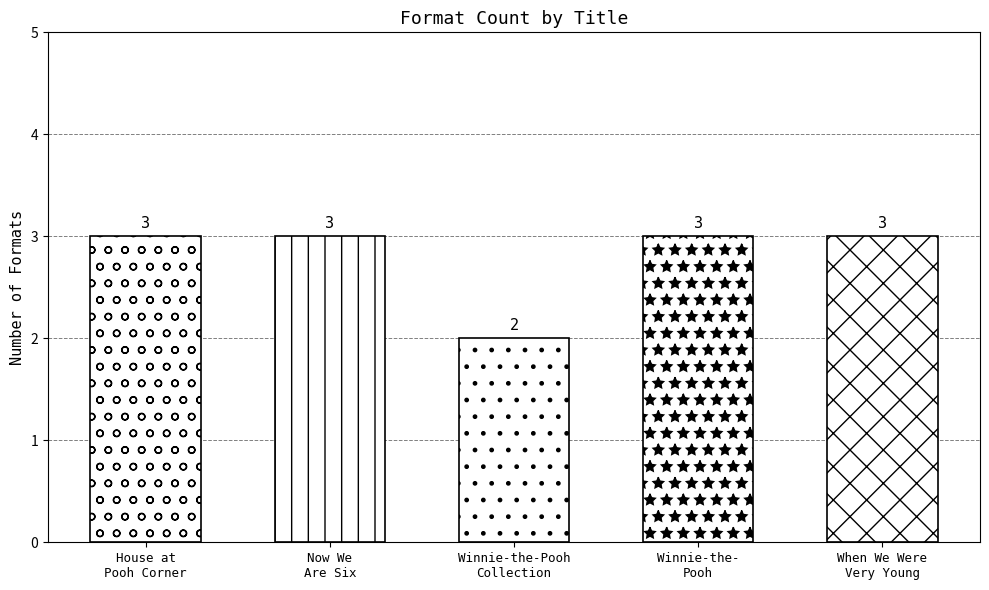

Read the value at Winnie-the-
Pooh.

3